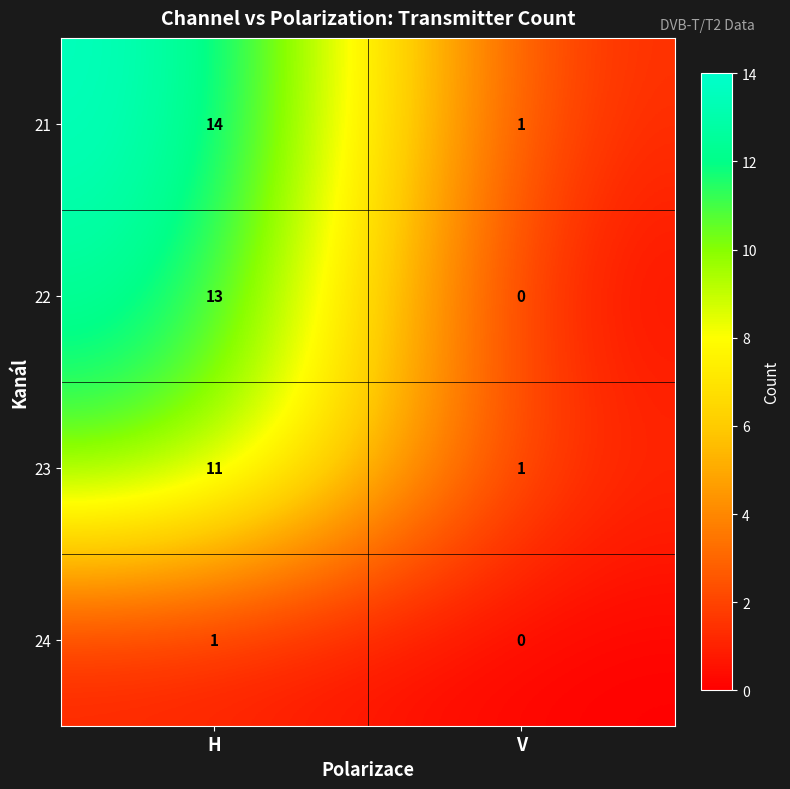

Which series has the largest total across all categories?

21